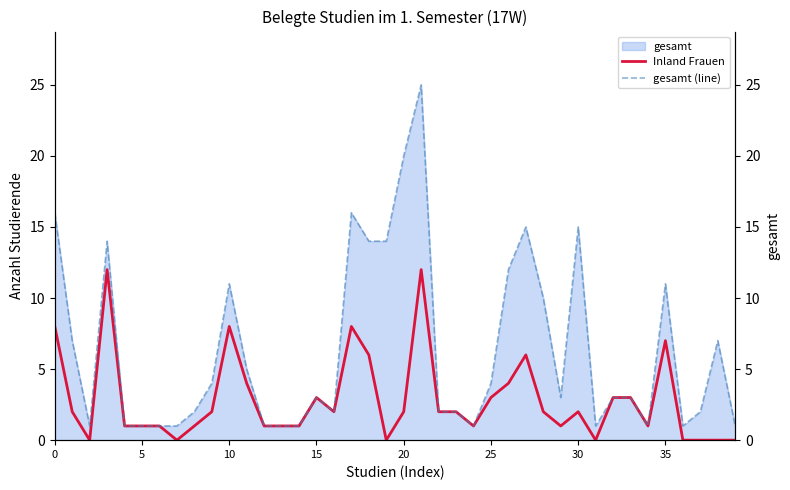

Rank the series at 12 from lowest to highest value.

Inland Frauen, gesamt (line)